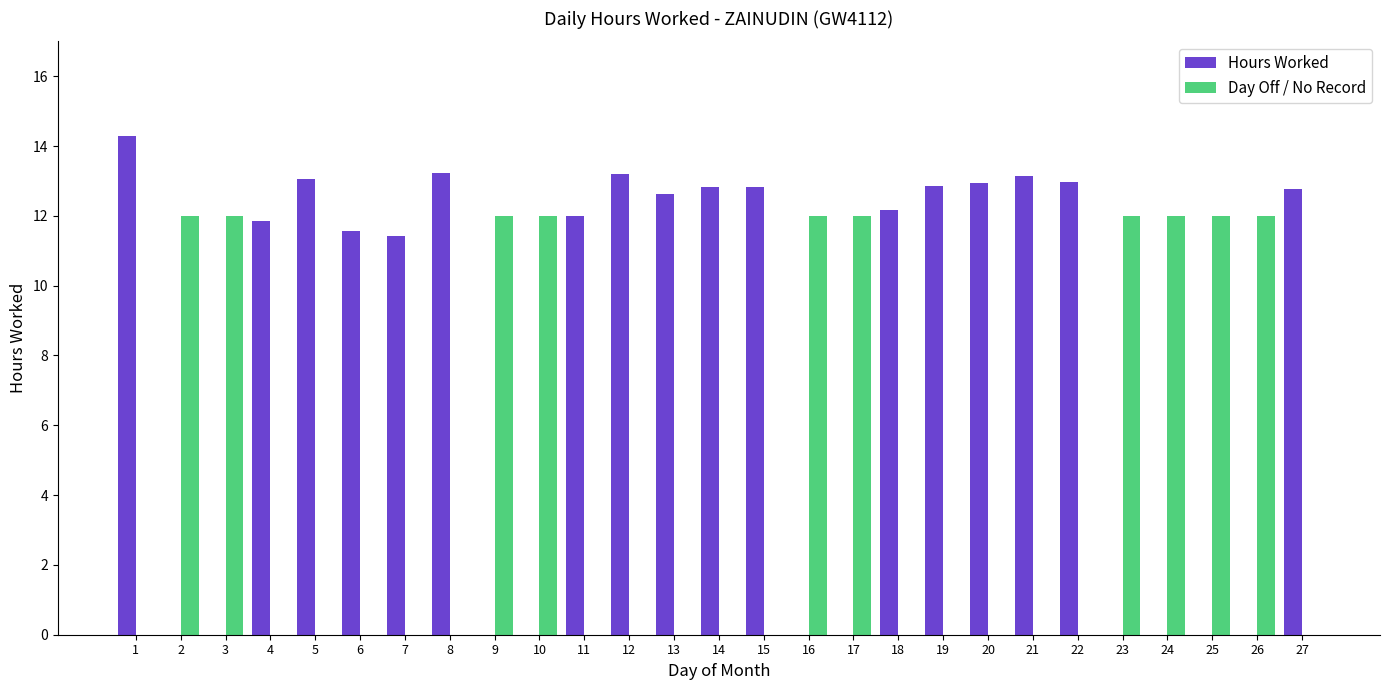

What is the sum of all Day Off / No Record values?

120.0